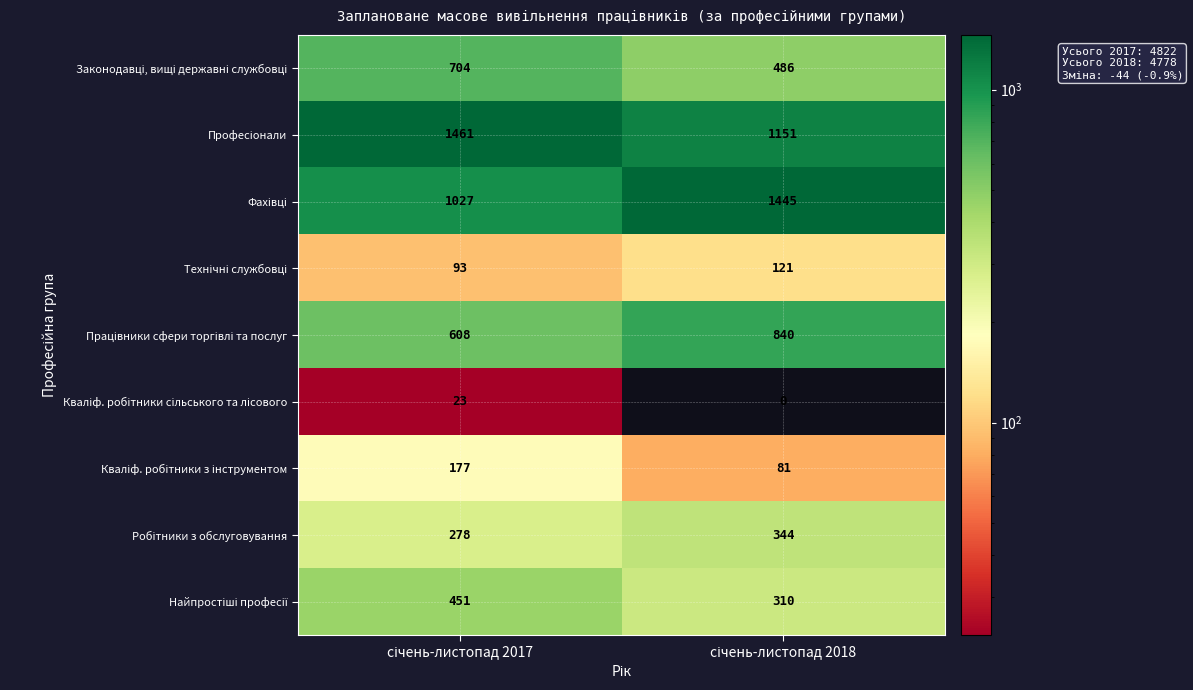

What is the difference between the highest and lowest values at січень-листопад 2018?

1445